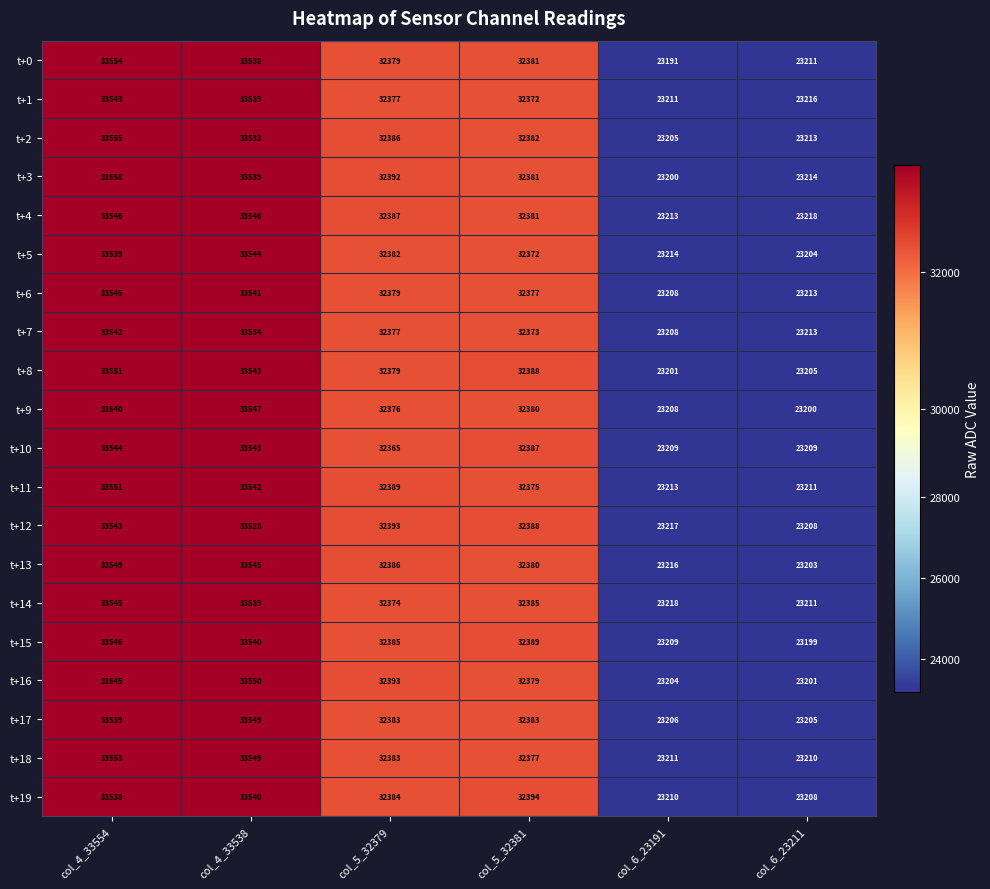

The t+18 series shows 32383 at col_5_32379. True or false?

True